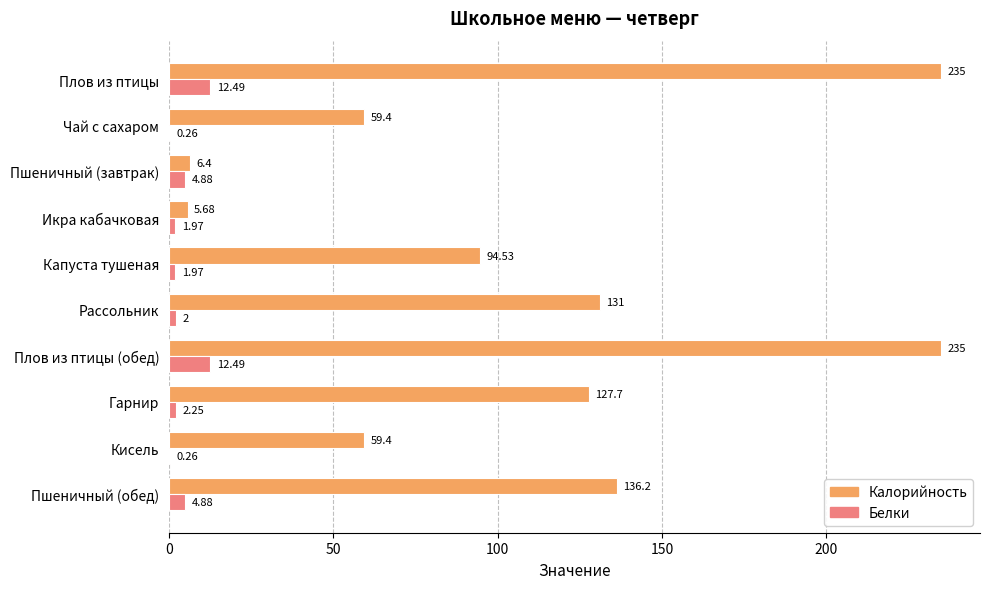

What is the sum of the Калорийность values at Плов из птицы and Плов из птицы (обед)?

470.0